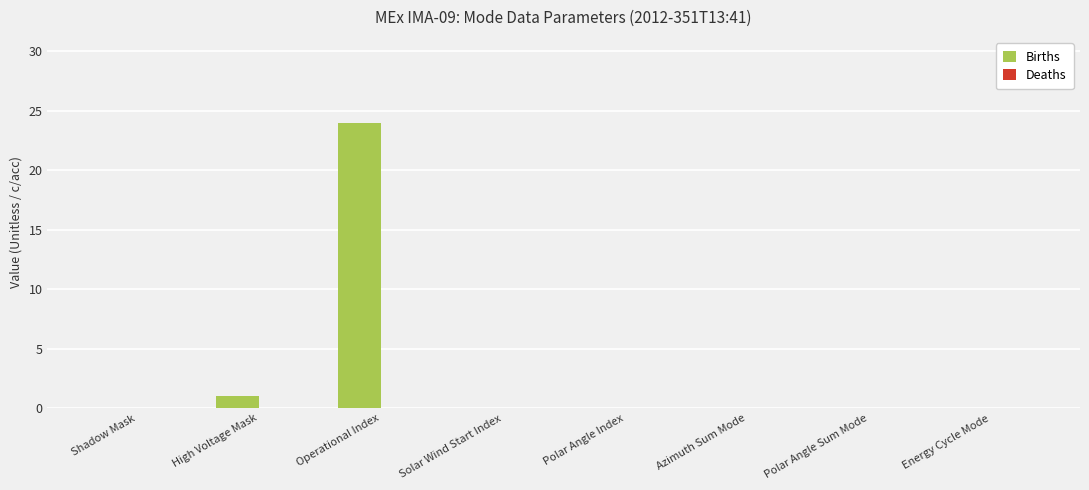

Are the bars horizontal?

No